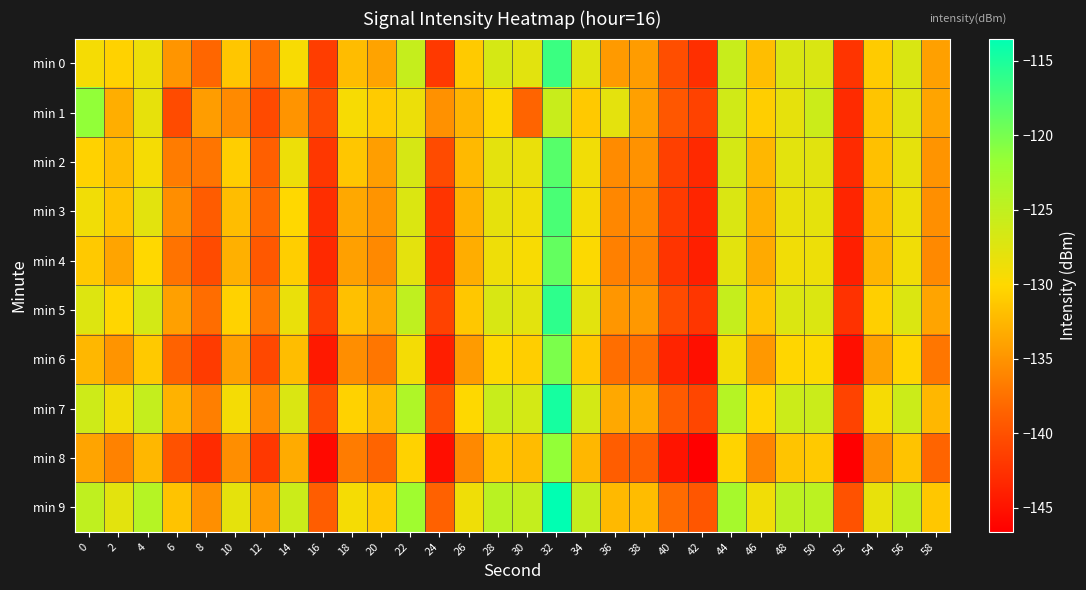

What is the difference between the highest and lowest values at 26?

7.0